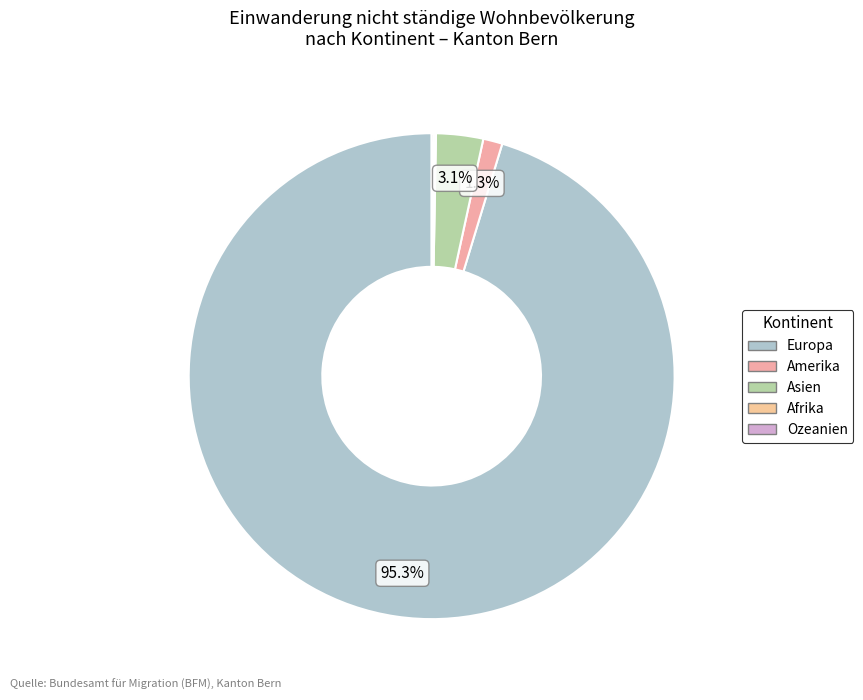

What is the largest slice in the pie chart?

Europa